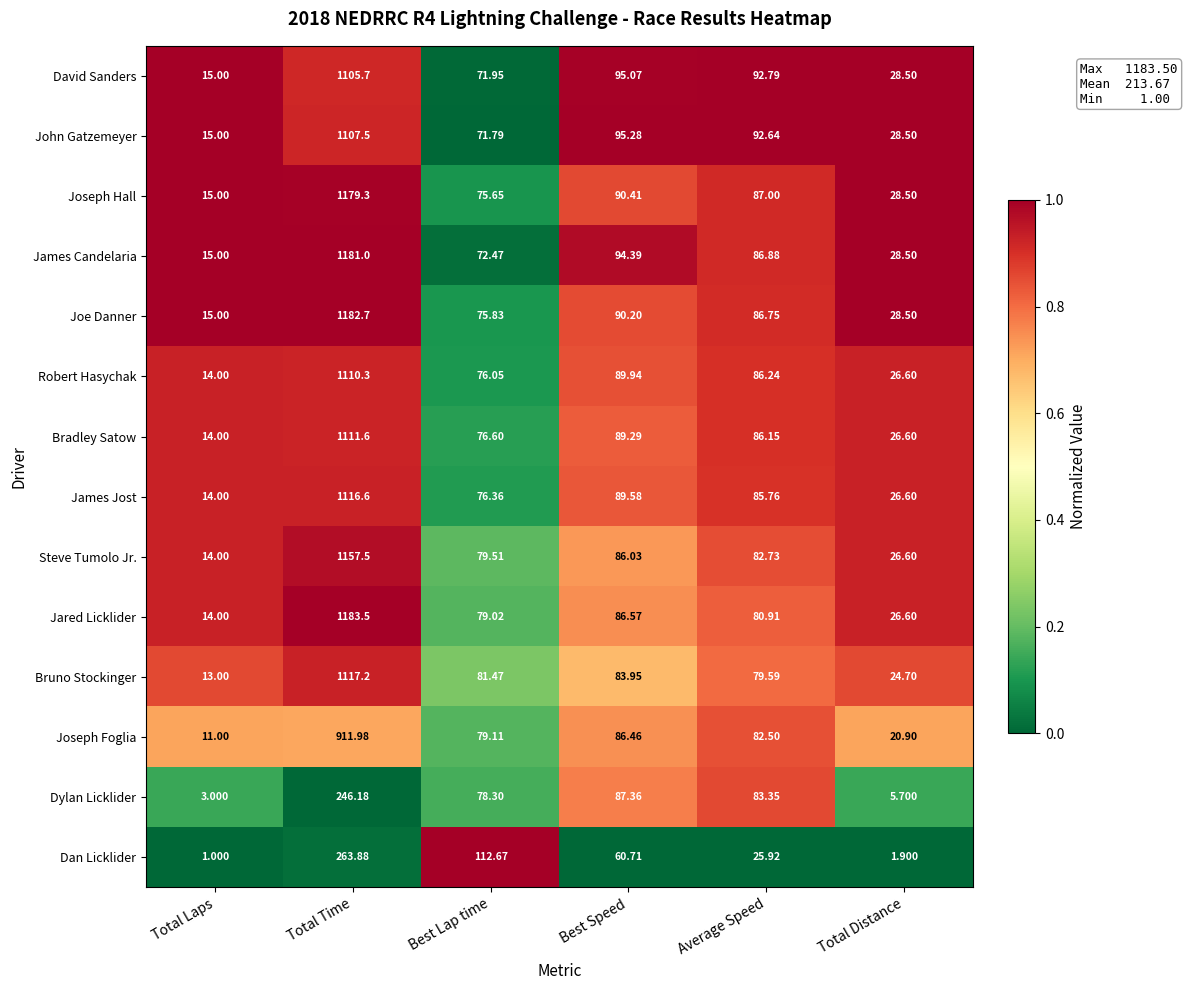

At which category is the sum across all series the highest?

Total Time